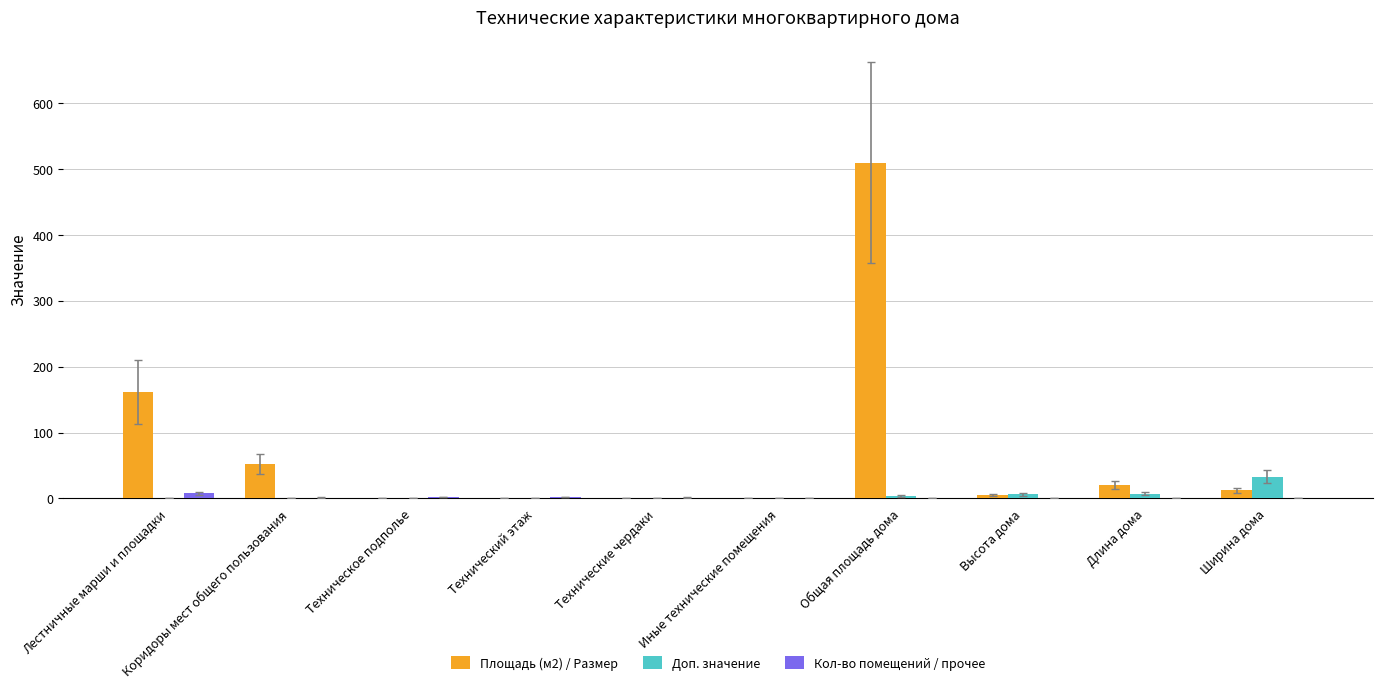

Count the number of categories in the chart.

10